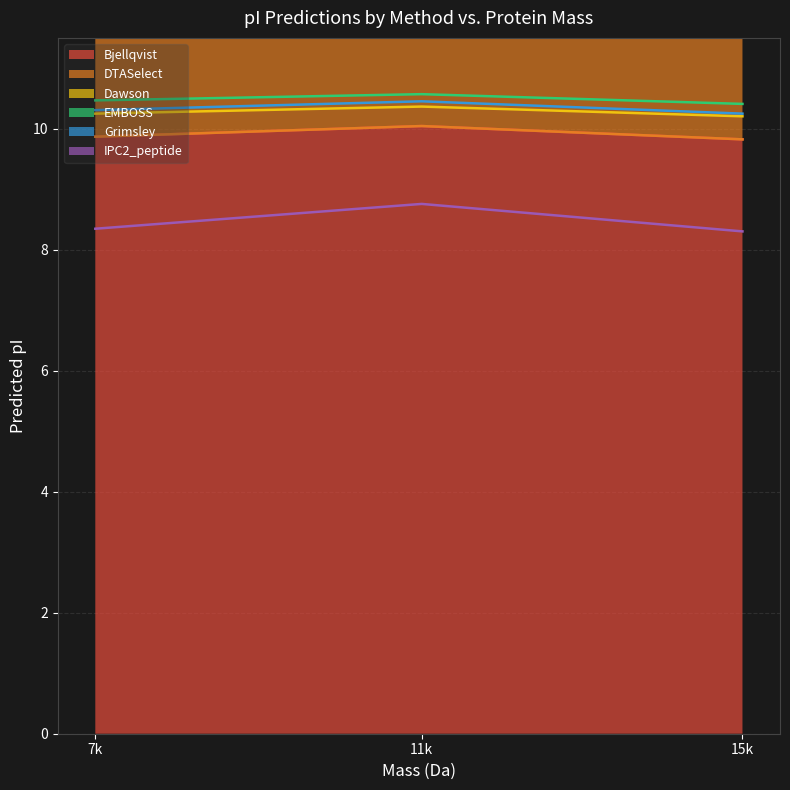

What is the difference between the maximum and minimum values in the DTASelect series?

0.2